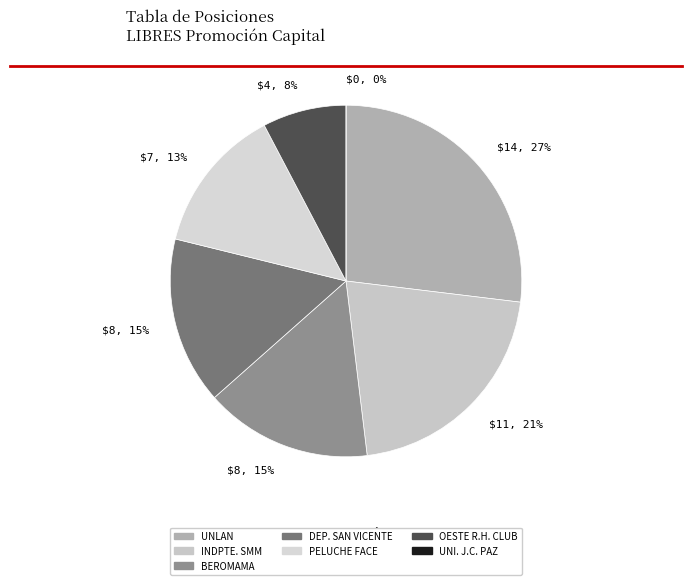

Combined, do BEROMAMA and UNLAN account for over 50%?

No